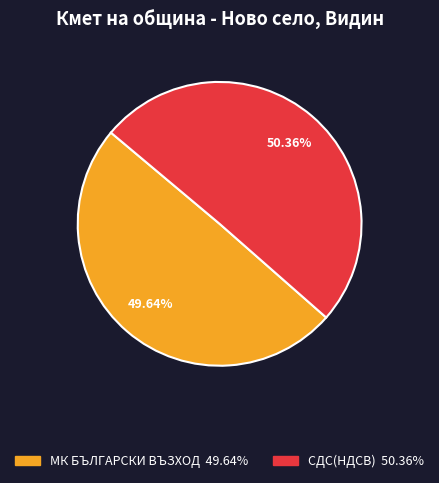

Is there any slice that represents more than half of the pie?

Yes